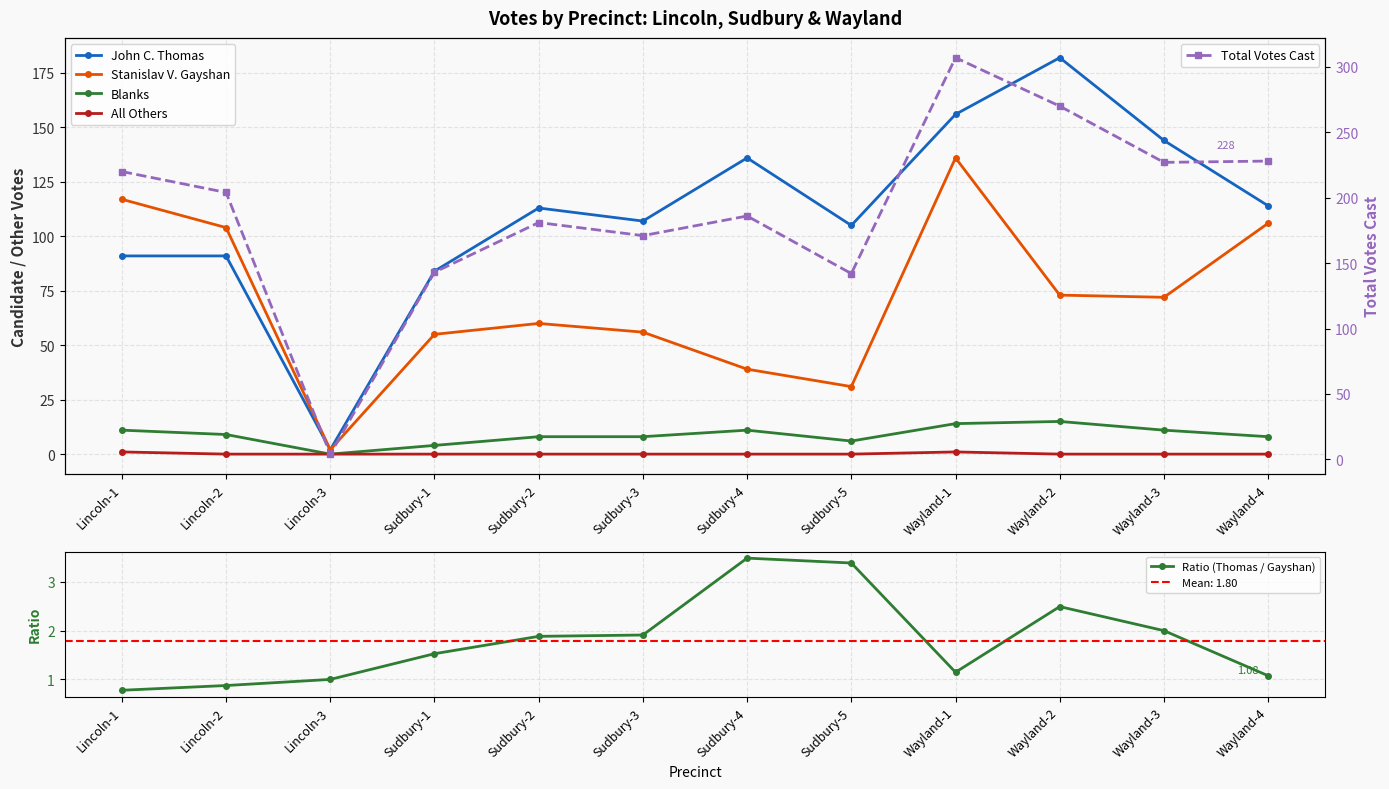

True or false: Blanks and Stanislav V. Gayshan intersect in this chart.

False